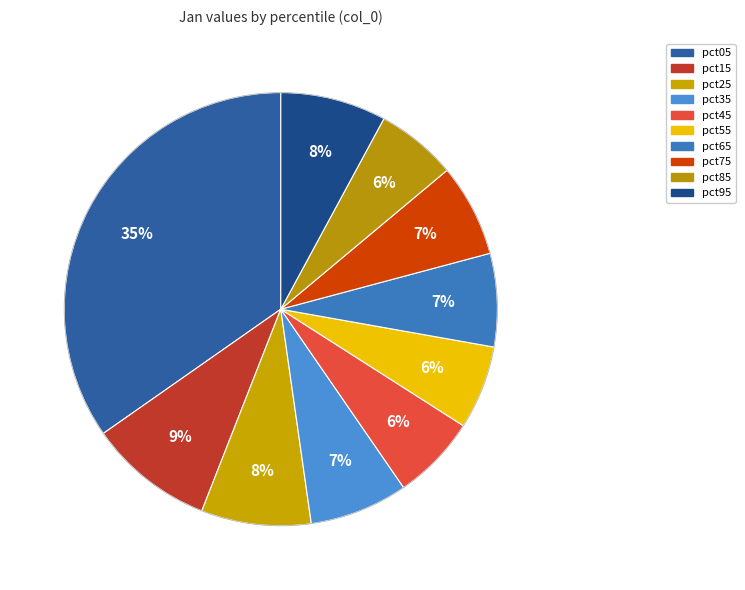

To the nearest percent, what is the difference between the largest and smallest slice percentages?

29%